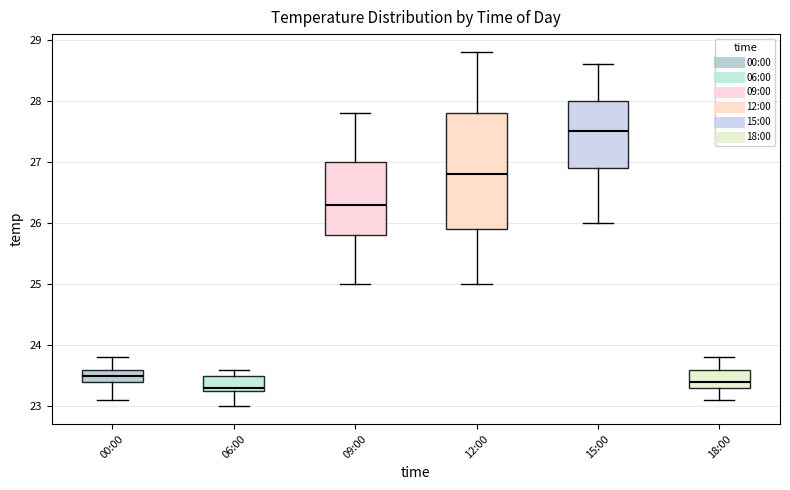

Reading left to right, transcribe this box plot: for each box, give where its median line is, the range the box spans, and where its two whiskers end, as read against the y-axis. The values are not printed on the chart, so give them approximately, as read against the axis.

00:00: median 23.5, box 23.4 to 23.6, whiskers 23.1 to 23.8
06:00: median 23.3 (just above the box's lower edge), box 23.3 to 23.5, whiskers 23.0 to 23.6
09:00: median 26.3, box 25.8 to 27.0, whiskers 25.0 to 27.8
12:00: median 26.8, box 25.9 to 27.8, whiskers 25.0 to 28.8
15:00: median 27.5, box 26.9 to 28.0, whiskers 26.0 to 28.6
18:00: median 23.4, box 23.3 to 23.6, whiskers 23.1 to 23.8